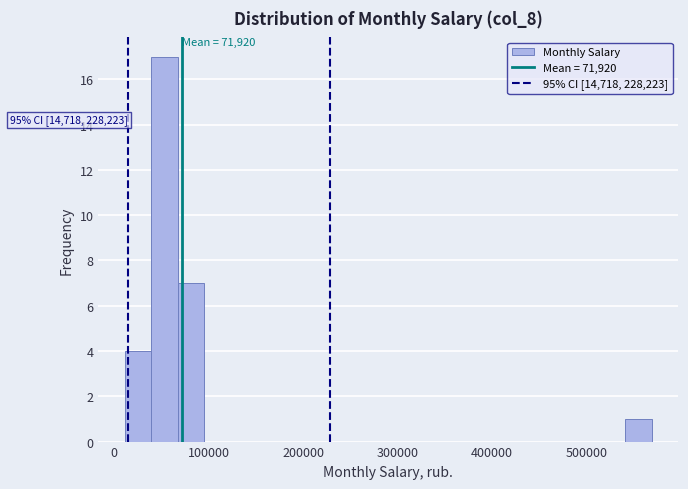

Around what value on the x-axis is the tallest bar? Give the approximate position of its centre, as read against the axis.

50000